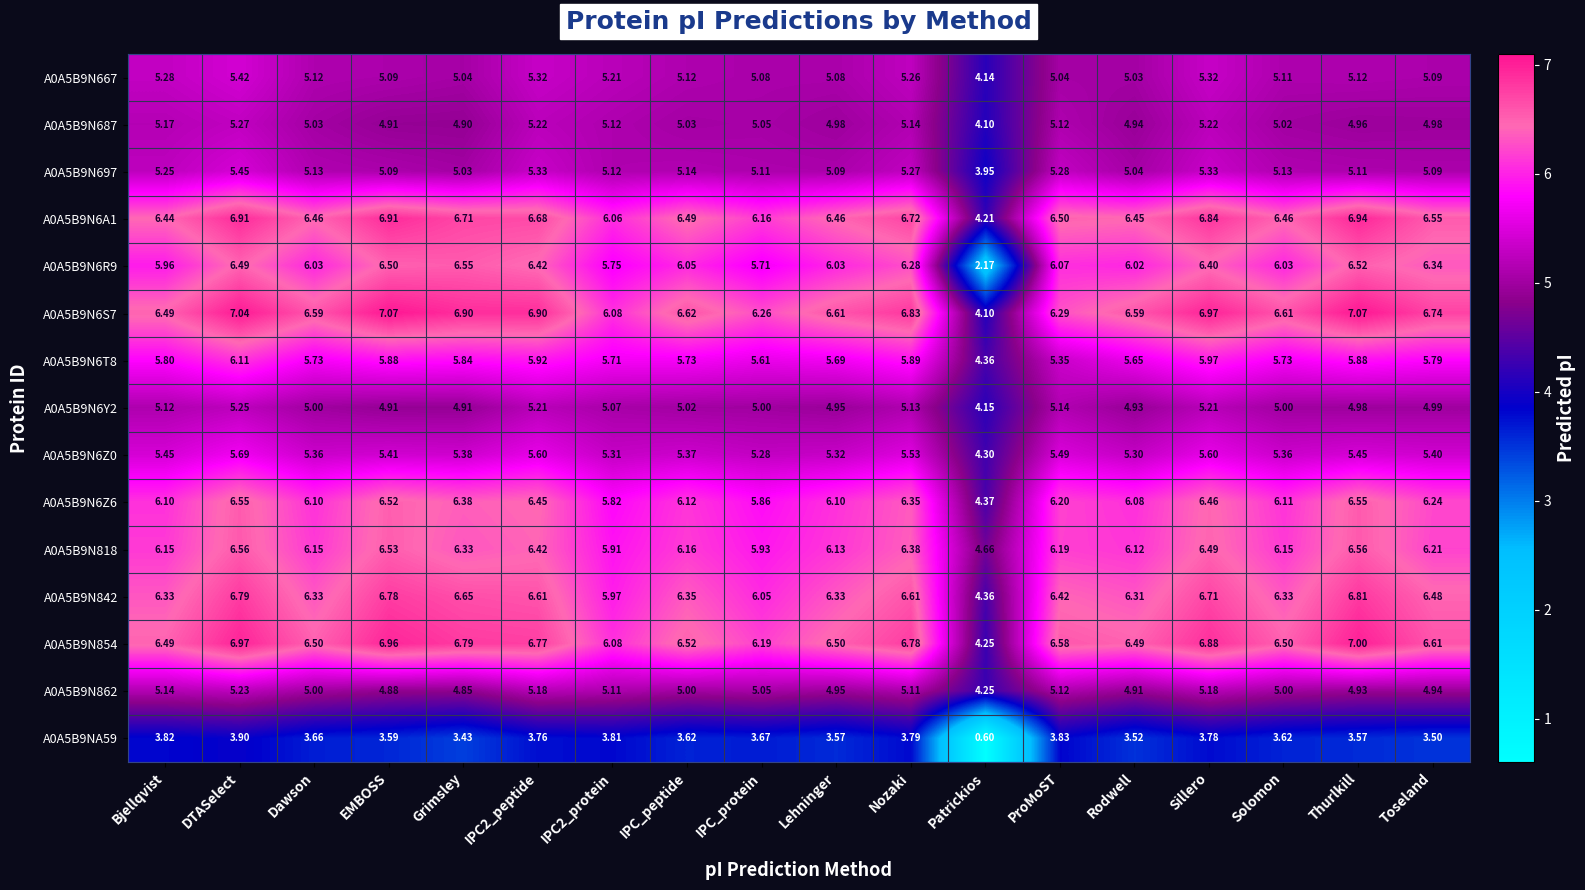

At which category is the sum across all series the highest?

DTASelect